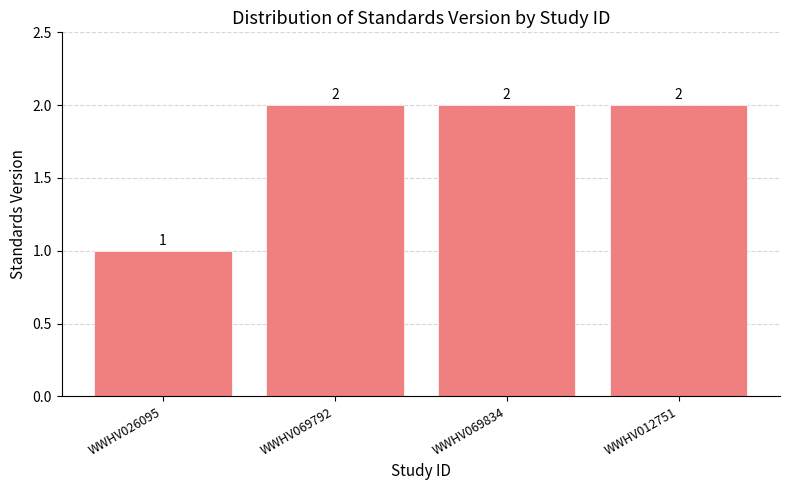

How many bars are there in total?

4